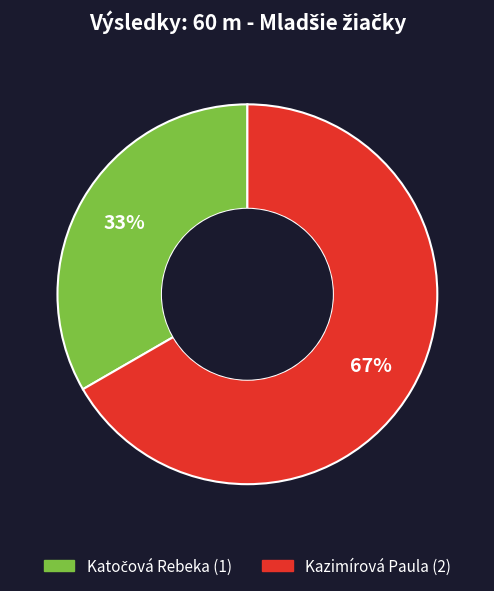

Which category has the biggest portion of the pie?

Kazimírová Paula